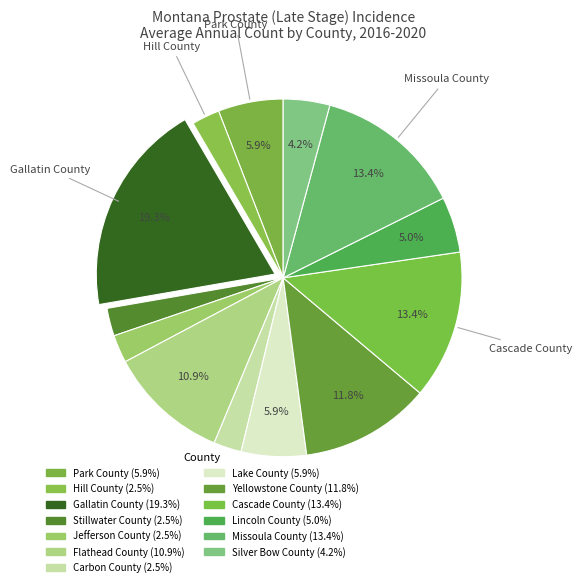

What is the ratio of the value at Lake County to the value at Missoula County?

0.4